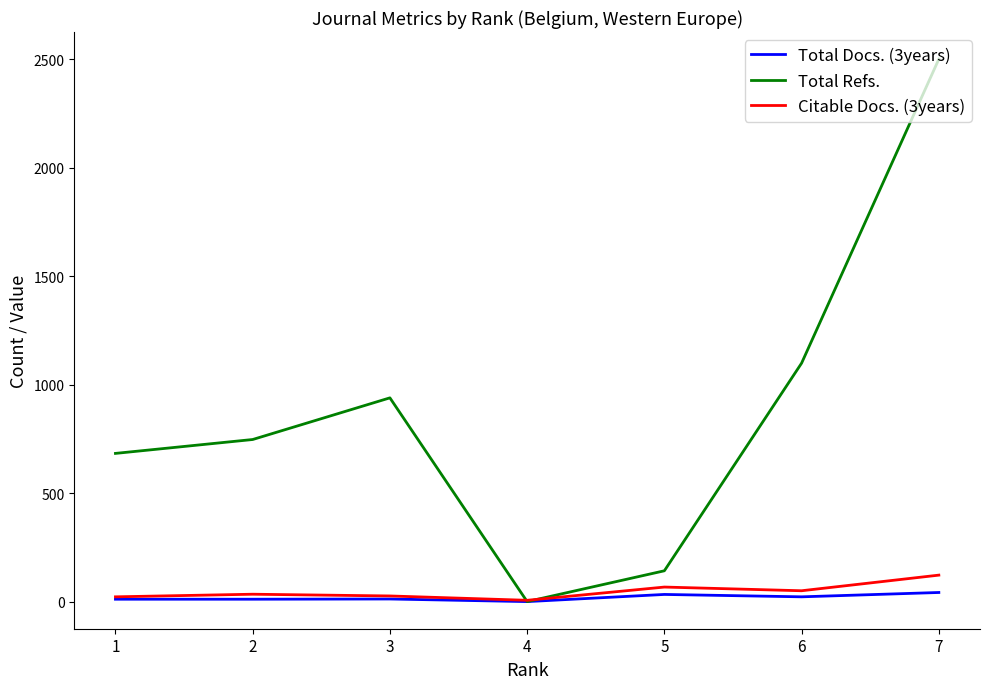

Which series has the largest range (max minus min)?

Total Refs.